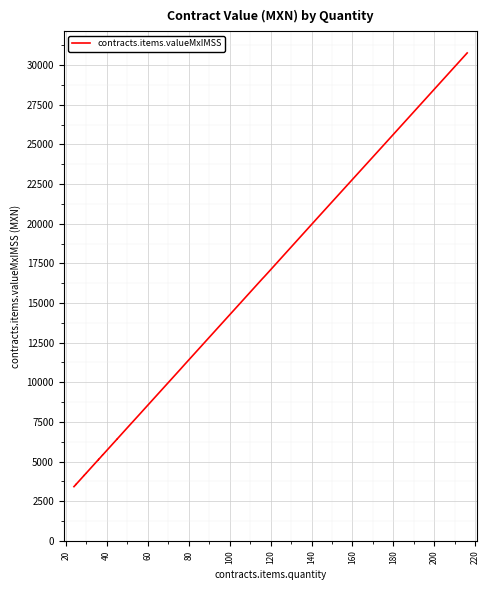

What is the maximum value shown in the chart?

30766.8